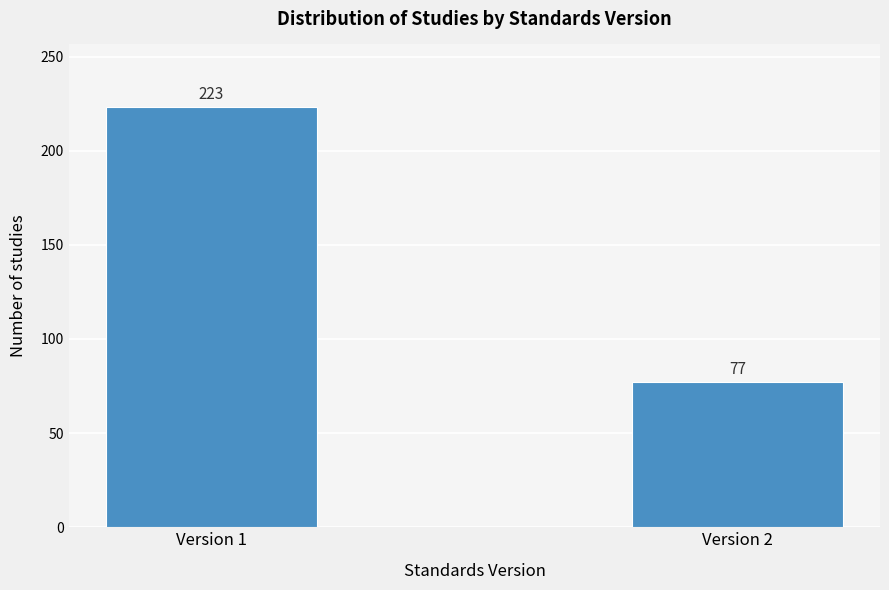

Reading left to right, what are all the values shown in this chart?

223	77